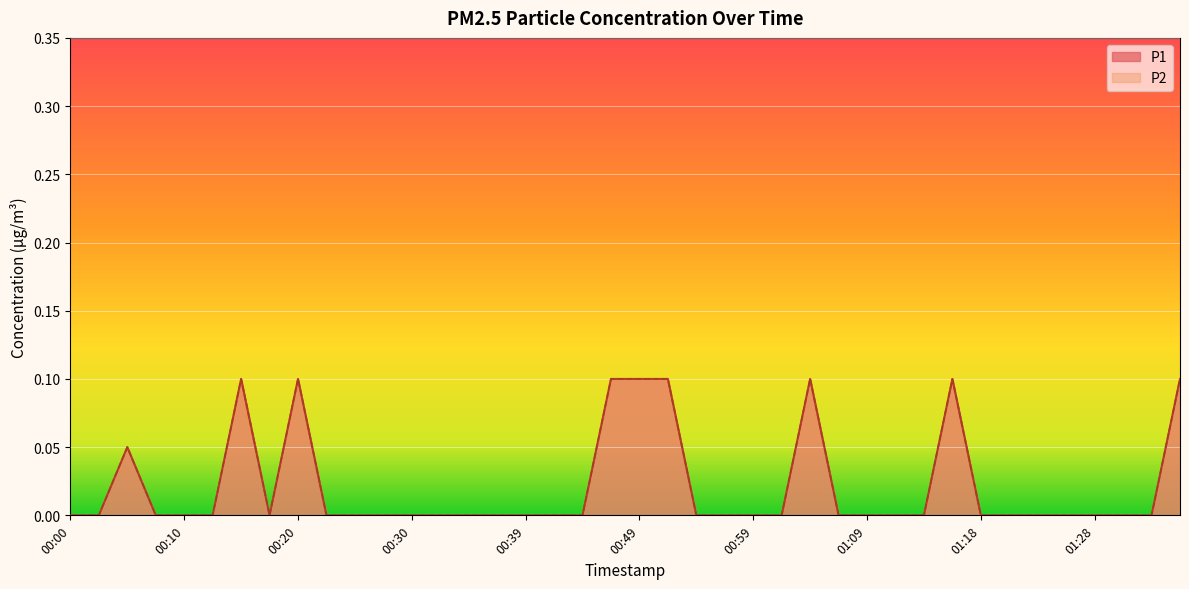

True or false: P1 and P2 intersect in this chart.

False